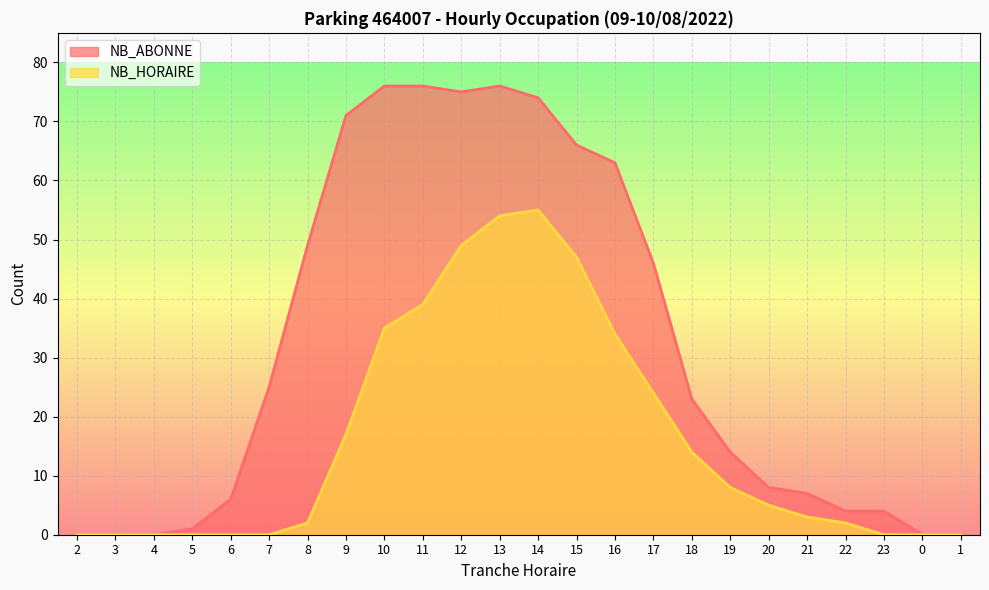

What position from the right is 11?

15